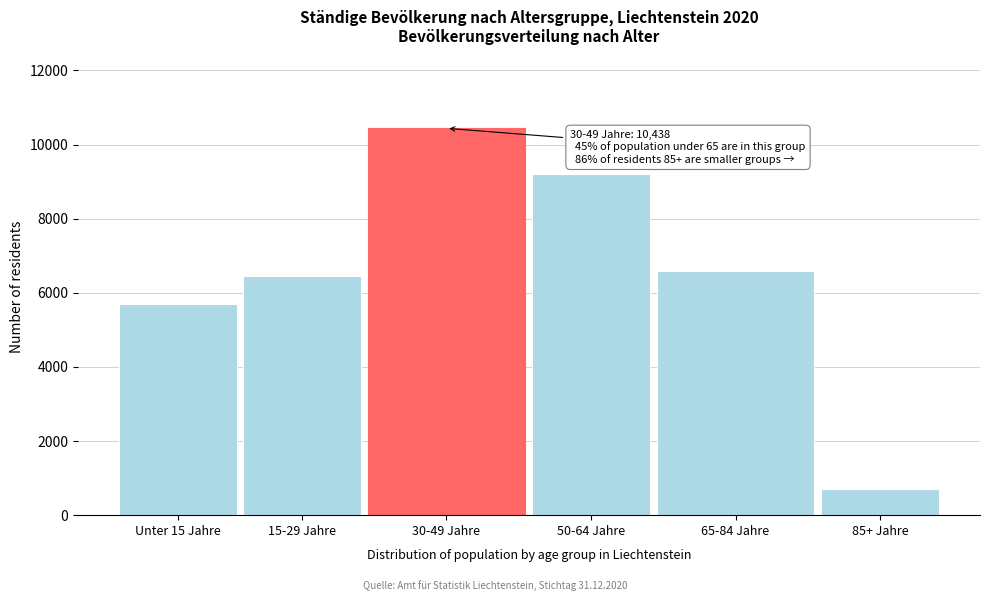

Reading left to right, transcribe all the data shown in this chart.

Unter 15 Jahre=5695	15-29 Jahre=6449	30-49 Jahre=10438	50-64 Jahre=9192	65-84 Jahre=6582	85+ Jahre=699